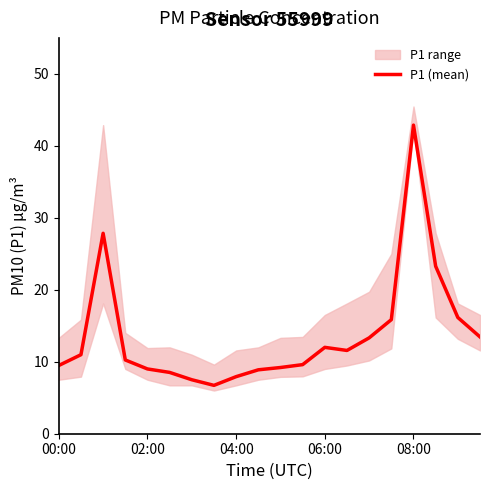

What is the smallest value displayed?

6.7